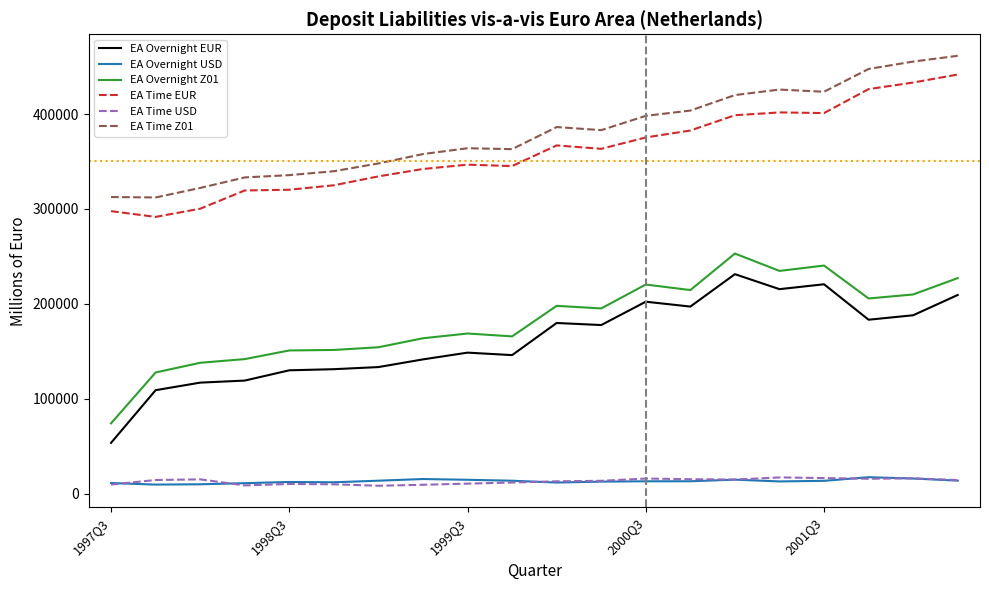

True or false: EA Overnight EUR and EA Overnight USD cross at least once.

False